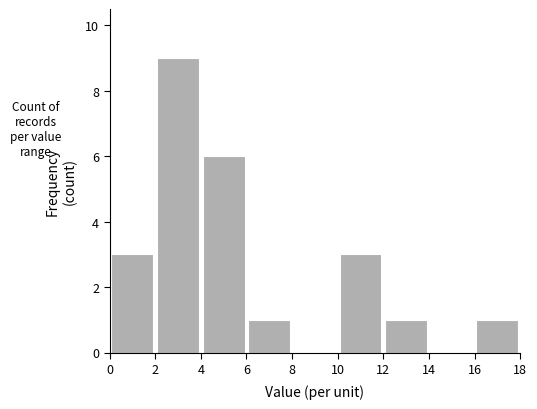

Which range on the x-axis has the tallest bar?

2 to 4